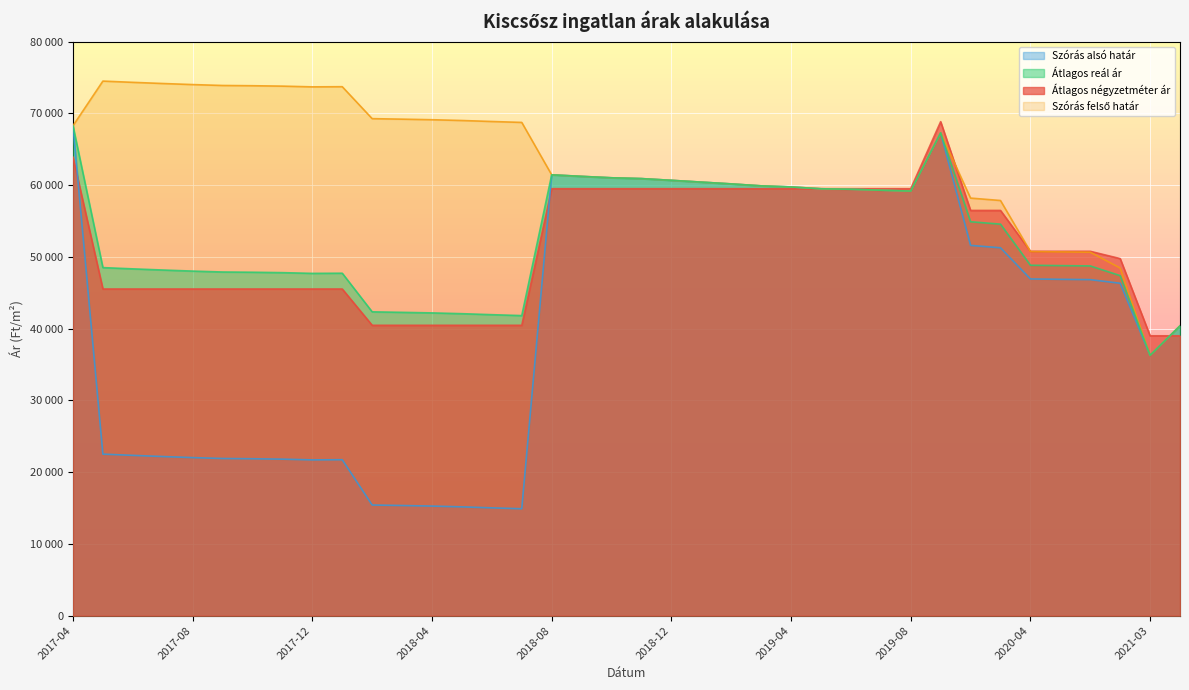

The Átlagos négyzetméter ár series shows 103363 at 2019-07. True or false?

False